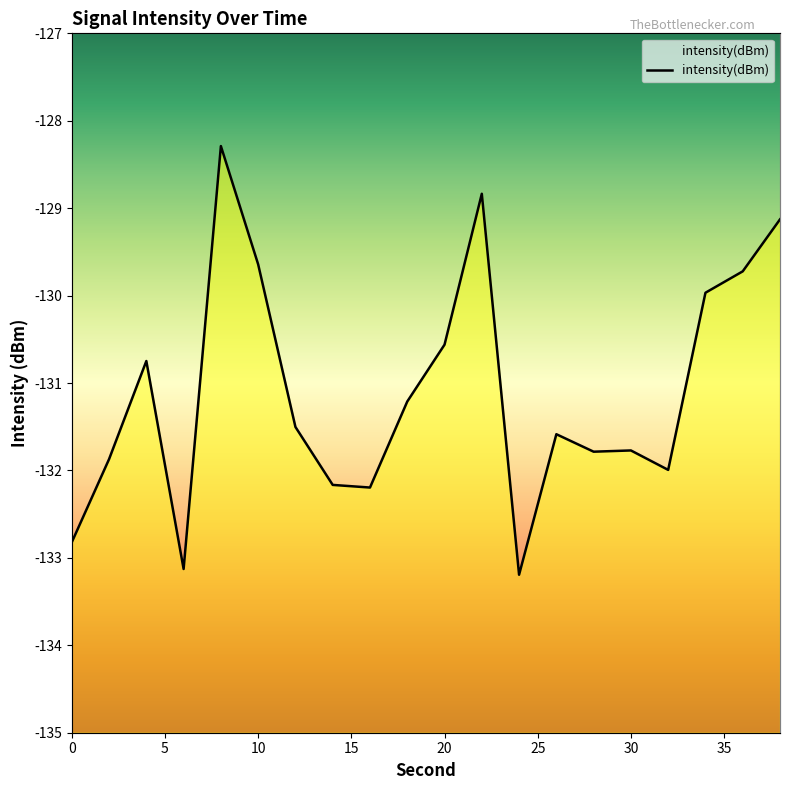

Reading right to left, what are all the values shown in this chart?

-129.1	-129.7	-130.0	-132.0	-131.8	-131.8	-131.6	-133.2	-128.8	-130.6	-131.2	-132.2	-132.2	-131.5	-129.6	-128.3	-133.1	-130.7	-131.9	-132.8